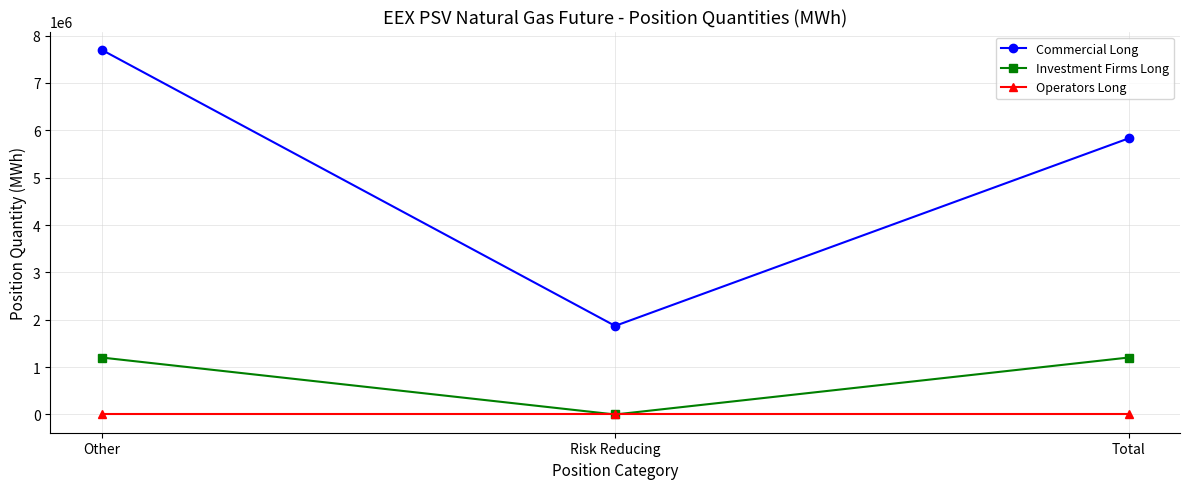

What is the label of the 3rd point from the right?

Other